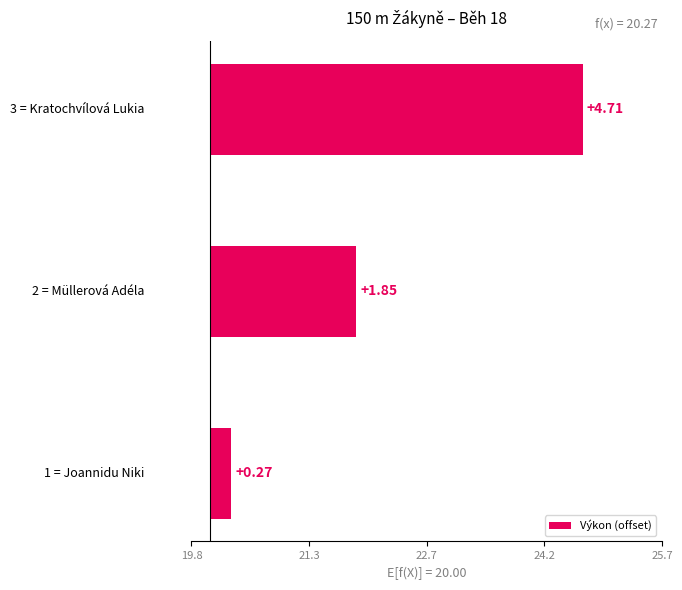

How many bars are there in total?

3